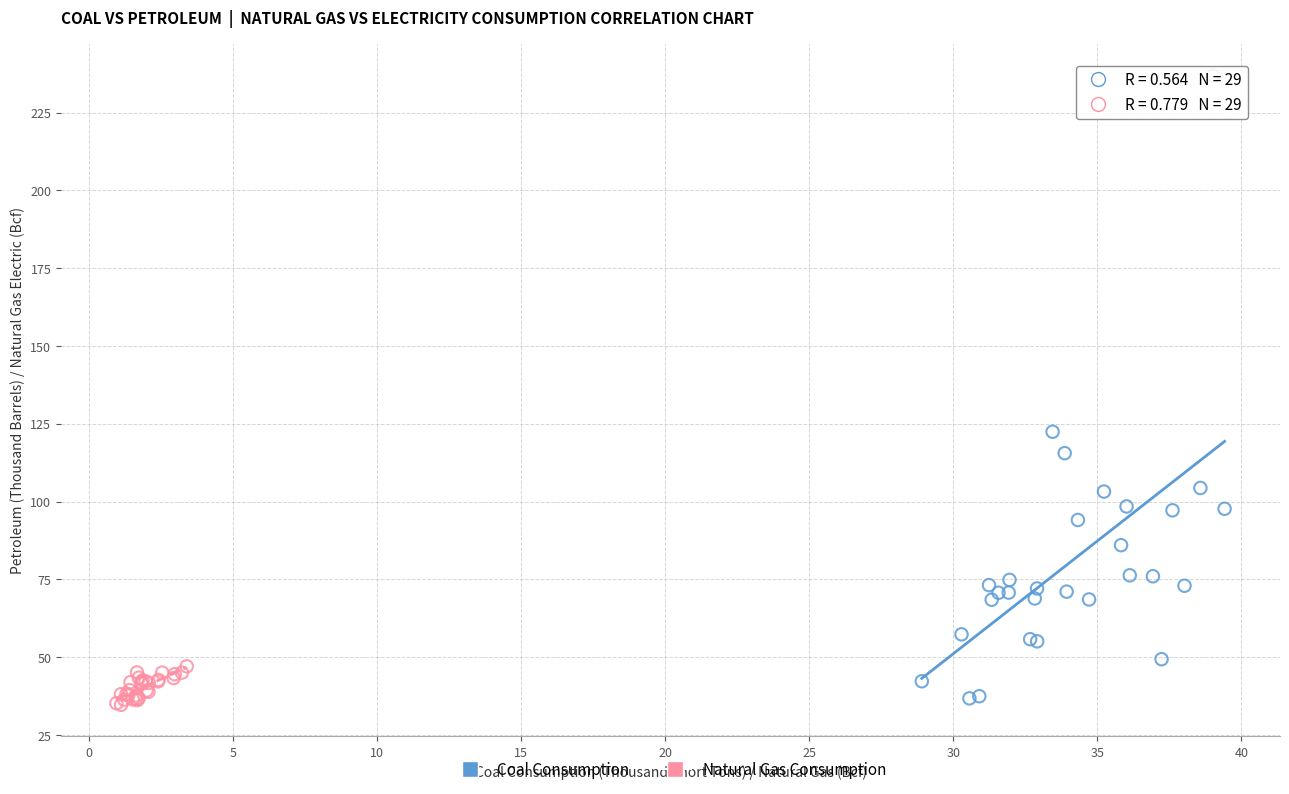

Which series contains the lowest Y value?

Natural Gas Consumption